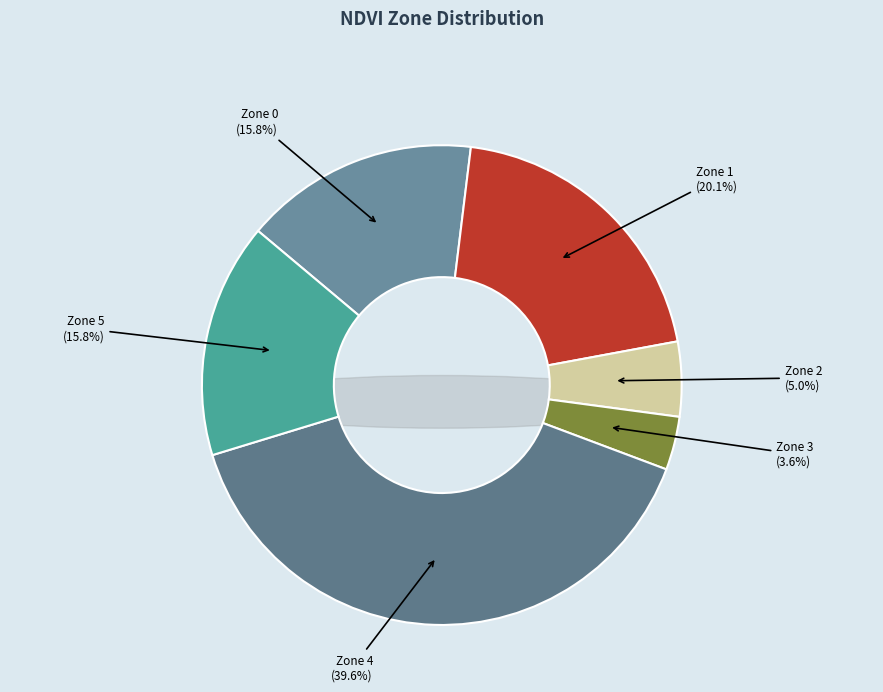

Between Zone 4 and Zone 3, which is larger?

Zone 4